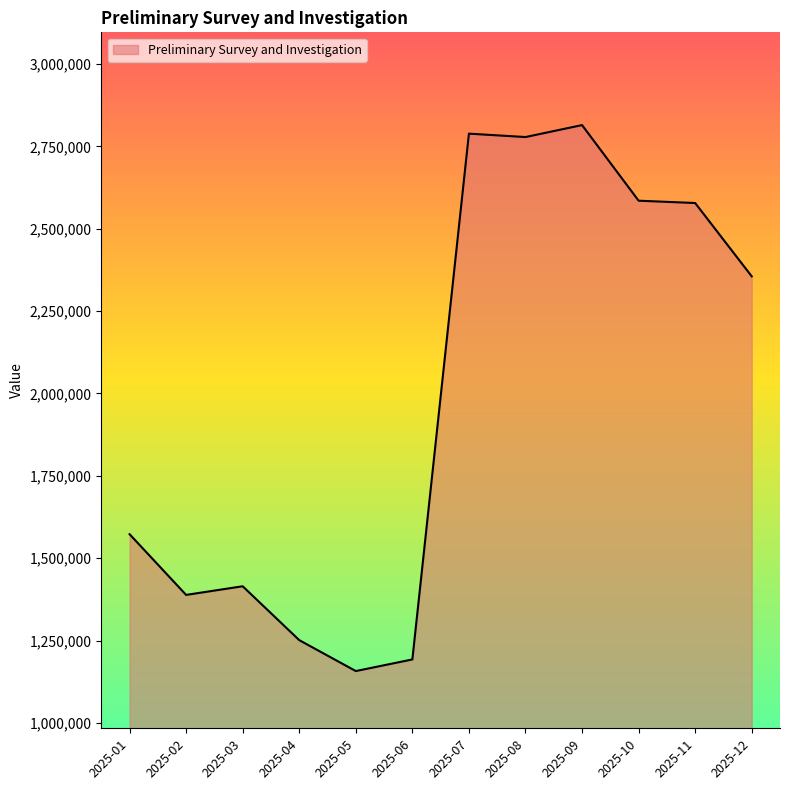

What is the smallest value displayed?

1157757